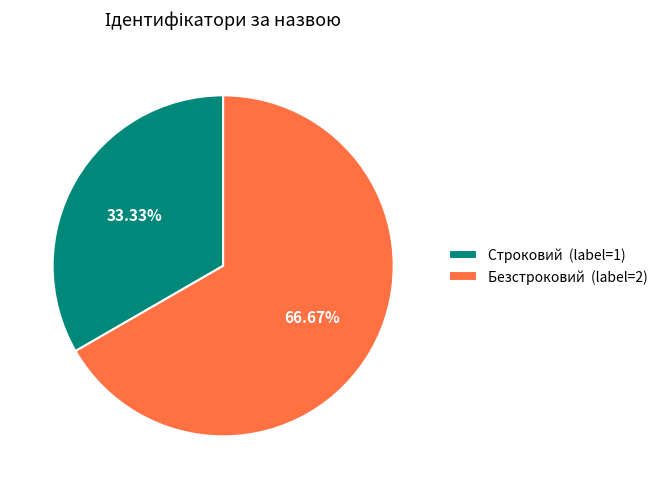

Which category has the biggest portion of the pie?

Безстроковий